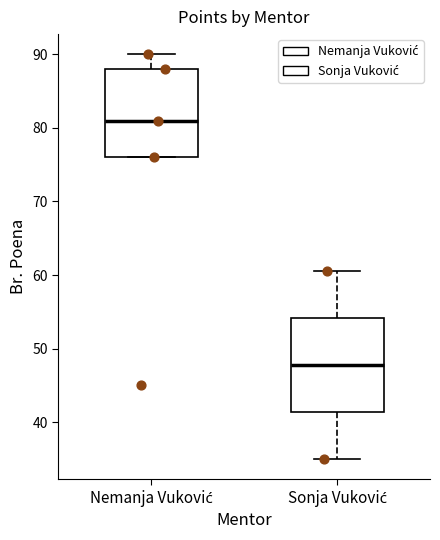

Reading left to right, read every box against the y-axis: the position of its median line, the range the box covers, and the ends of its whiskers. The values are not printed on the chart, so give them approximately, as read against the axis.

Nemanja Vuković: median 81, box 76 to 88, whiskers 76 to 90
Sonja Vuković: median 48, box 41 to 54, whiskers 35 to 61